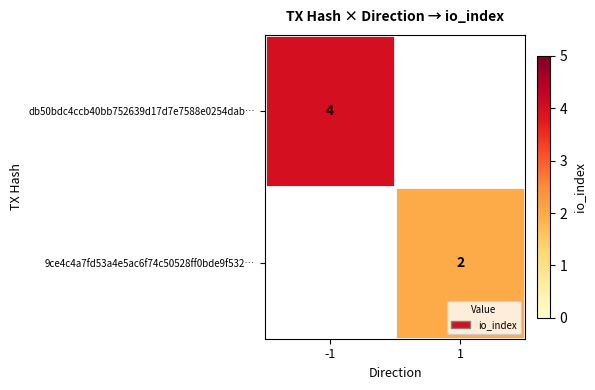

Count the number of data series in this chart.

2